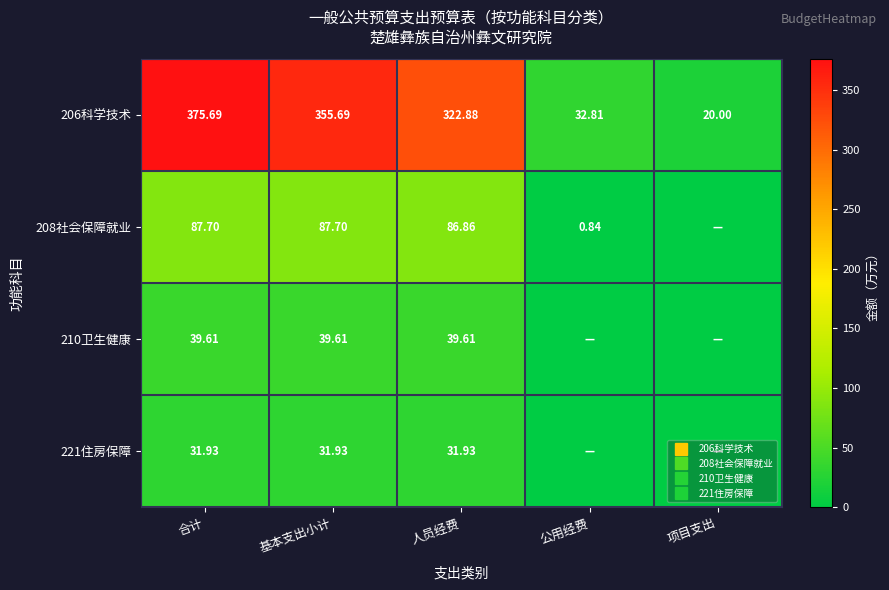

What is the average value of the 208社会保障就业 series?

52.6